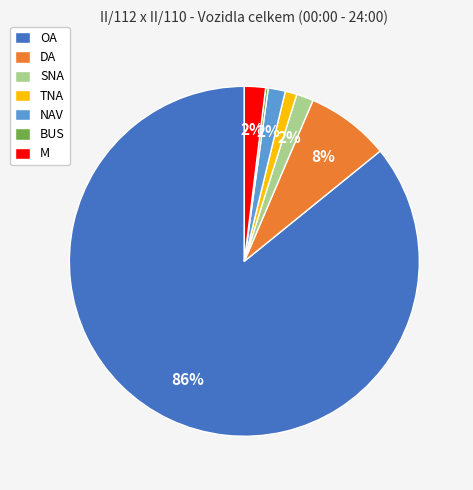

Which has a higher value, OA or SNA?

OA